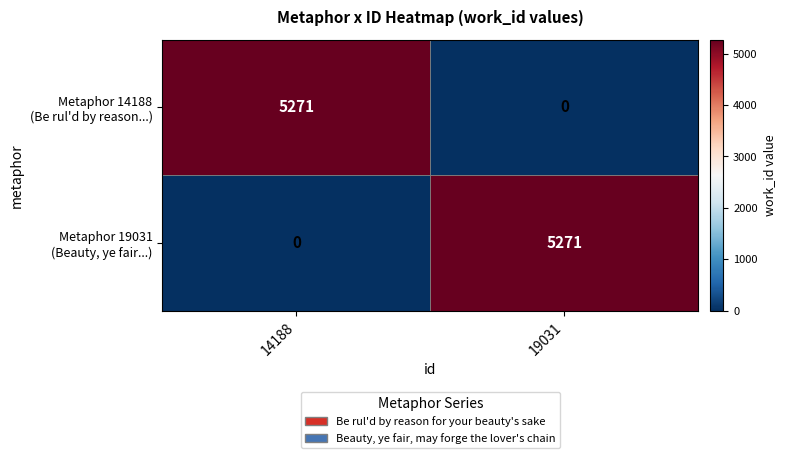

What is the spread (max minus min) of values at 19031?

5271